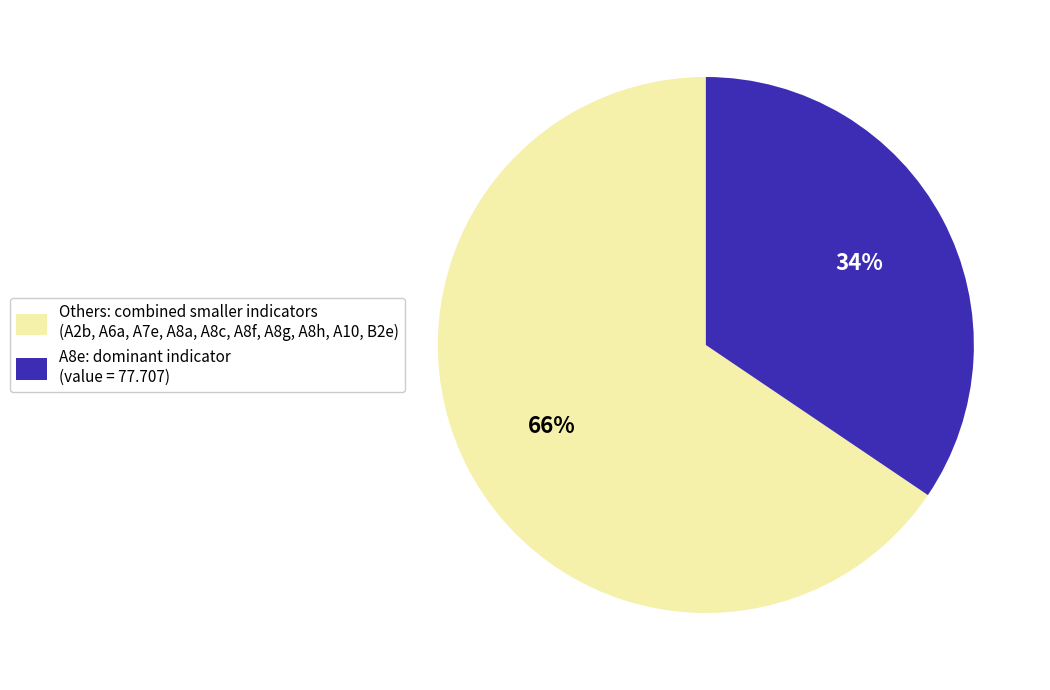

Do Others: combined smaller indicators (A2b, A6a, A7e, A8a, A8c, A8f, A8g, A8h, A10, B2e) and A8e: dominant indicator (value = 77.707) together represent more than half of the pie?

Yes